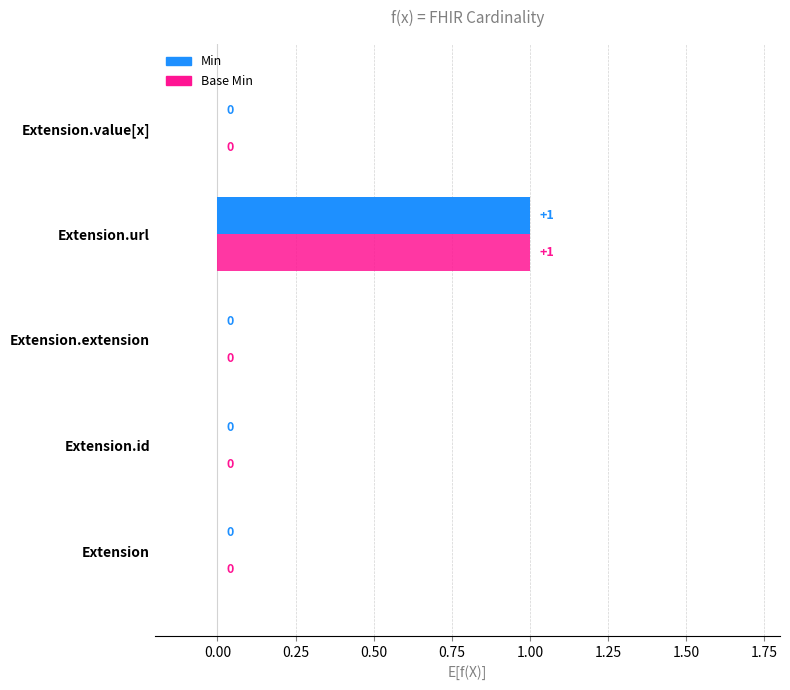

Is it true that Base Min equals 1 at Extension.id?

False